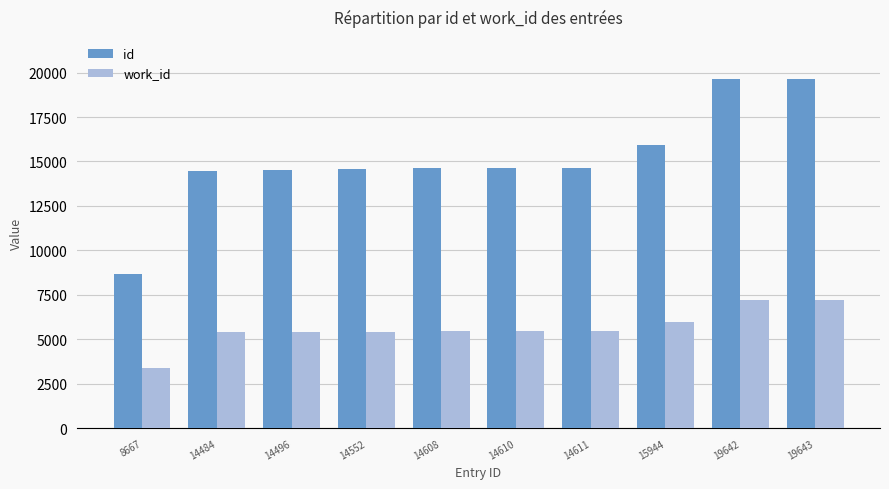

List the series in order of their overall mean, lowest first.

work_id, id